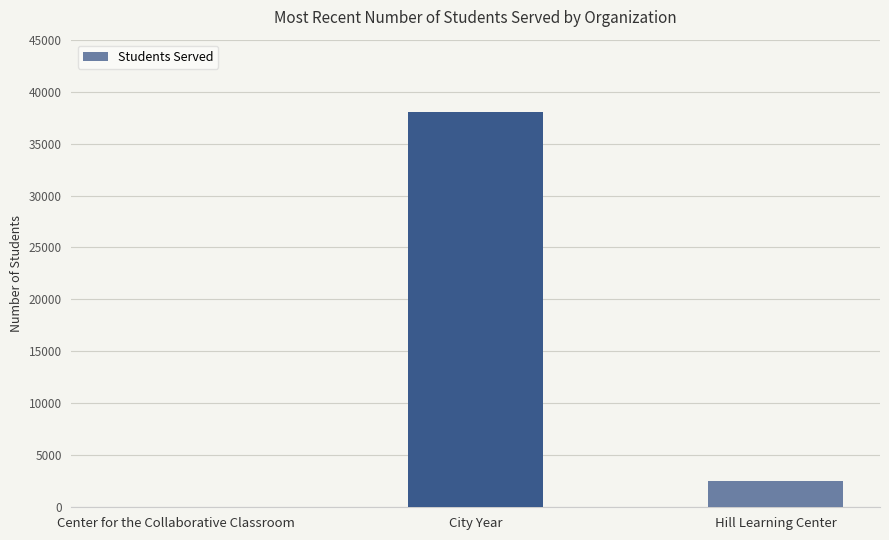

What is the change in value from City Year to Hill Learning Center?

-35497